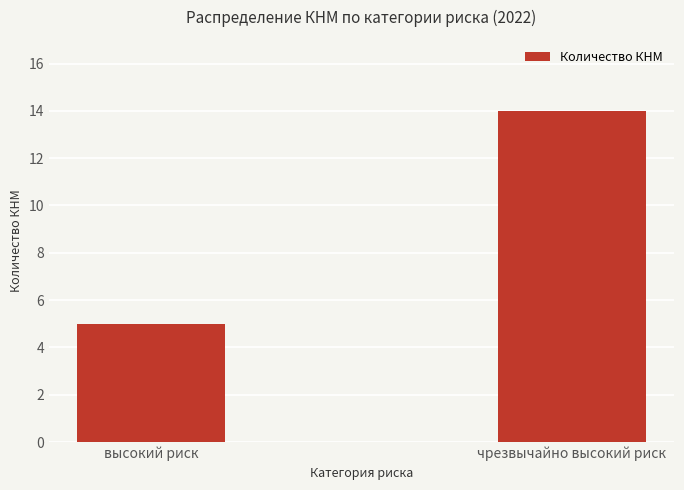

What is the change in value from высокий риск to чрезвычайно высокий риск?

+9